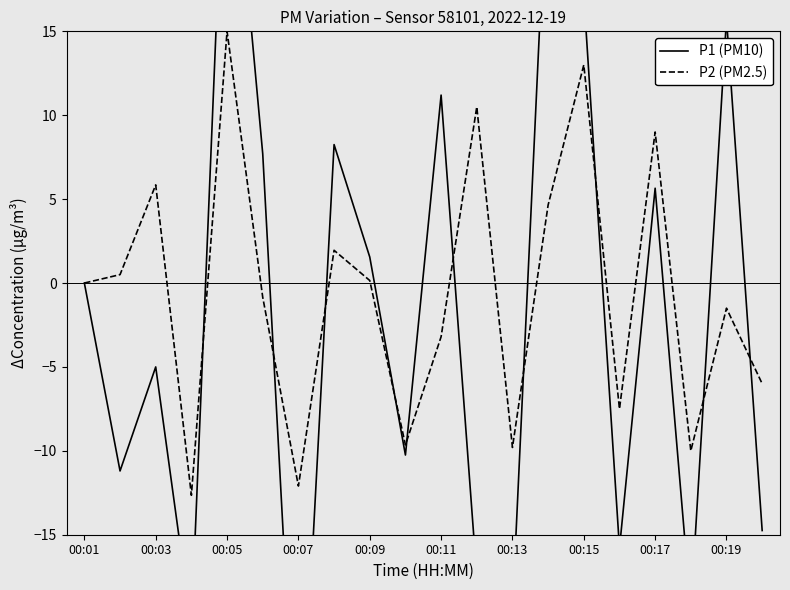

Rank the series by their maximum value, from highest to lowest.

P1 (PM10), P2 (PM2.5)